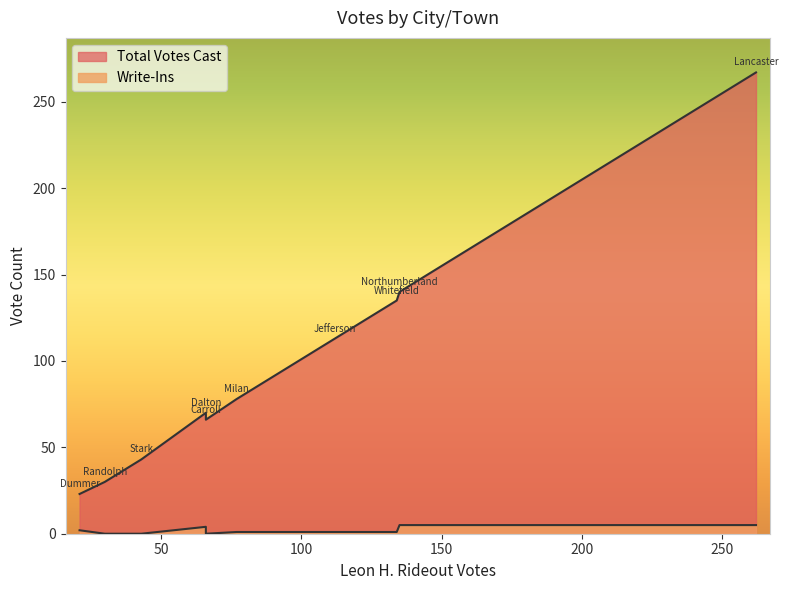

How many positive values does the Write-Ins series have?

7